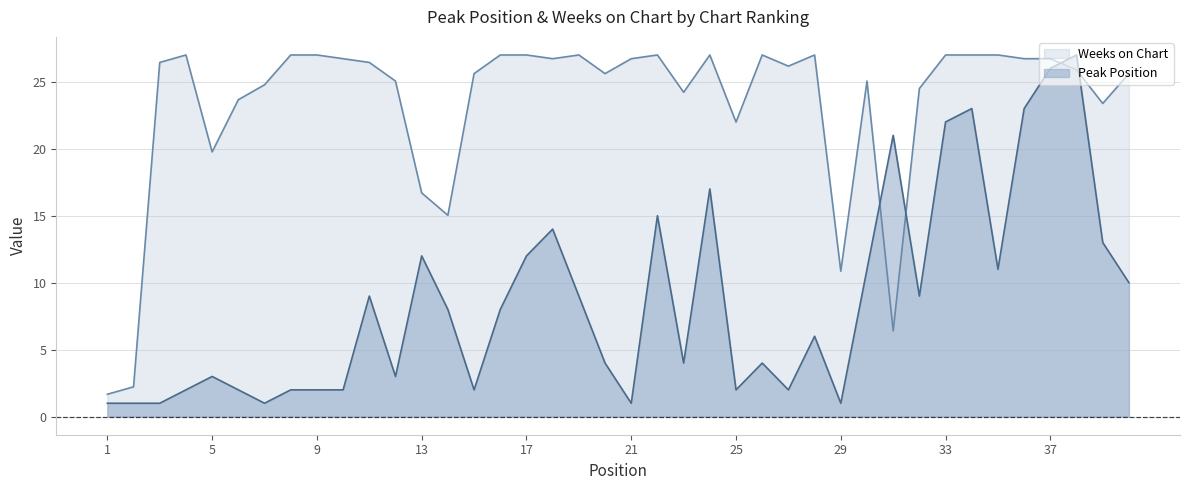

Which category has the lowest value across all series?

1